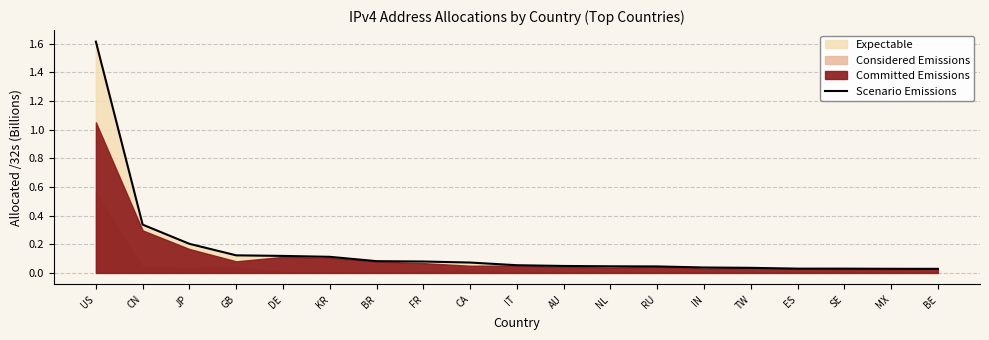

Does the chart display data point markers on the line(s)?

No